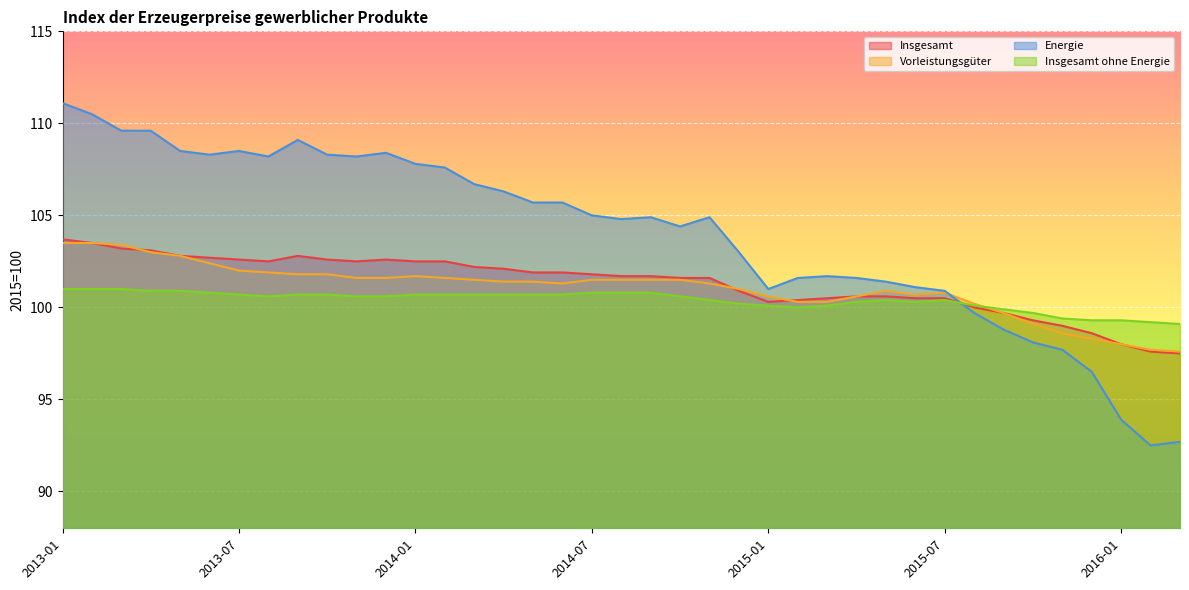

What are all the series names shown in the legend?

Insgesamt, Vorleistungsgüter, Energie, Insgesamt ohne Energie